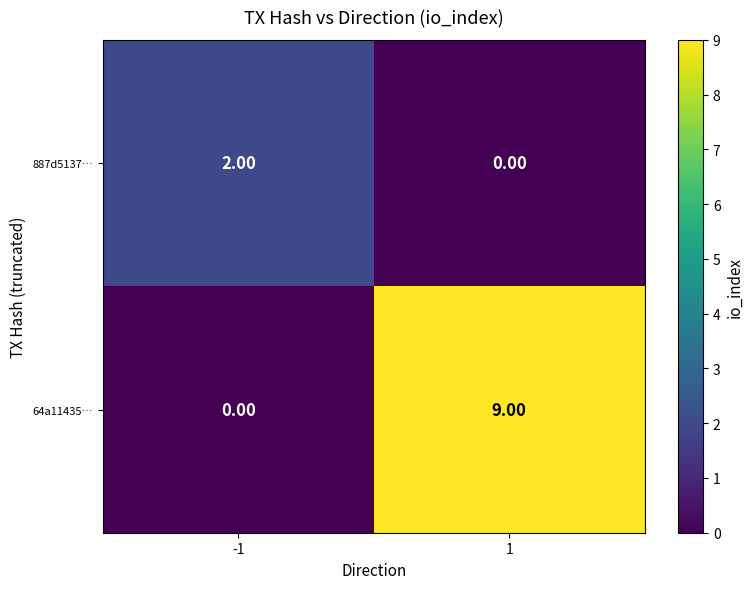

What is the spread (max minus min) of values at 1?

9